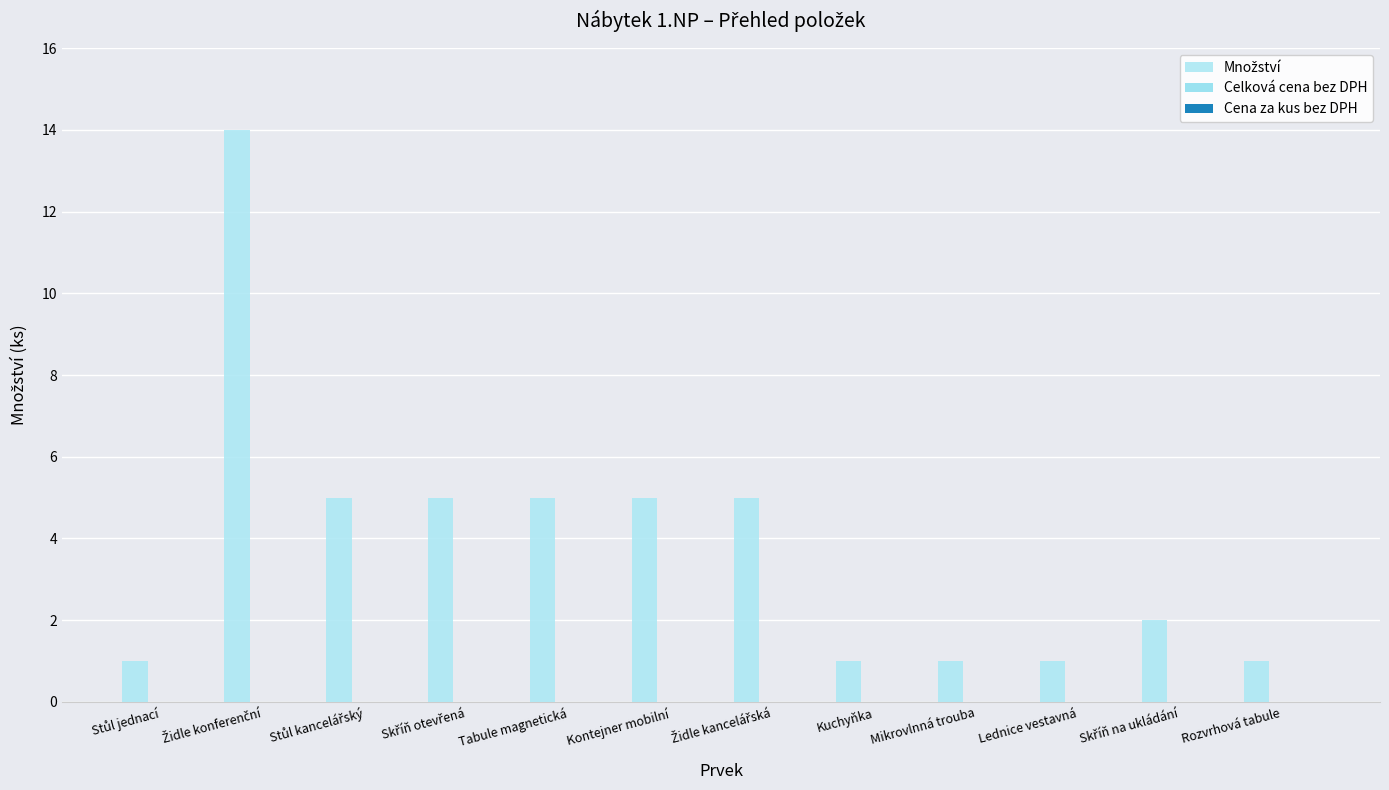

How many data points does each series have?

12